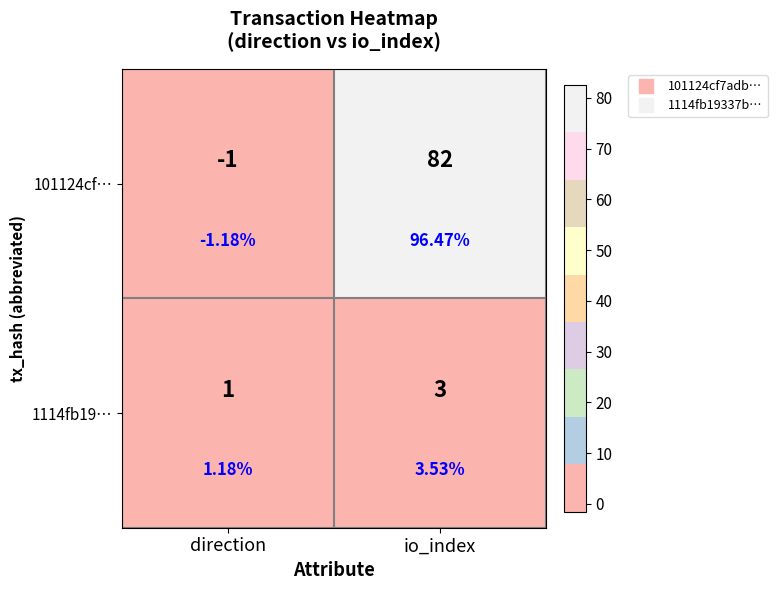

Rank the series at direction from highest to lowest value.

1114fb19…, 101124cf…